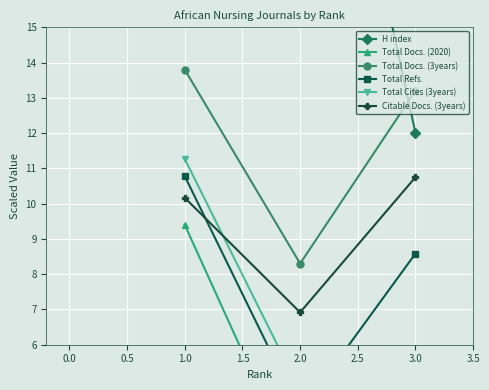

Which series has the largest total across all categories?

H index